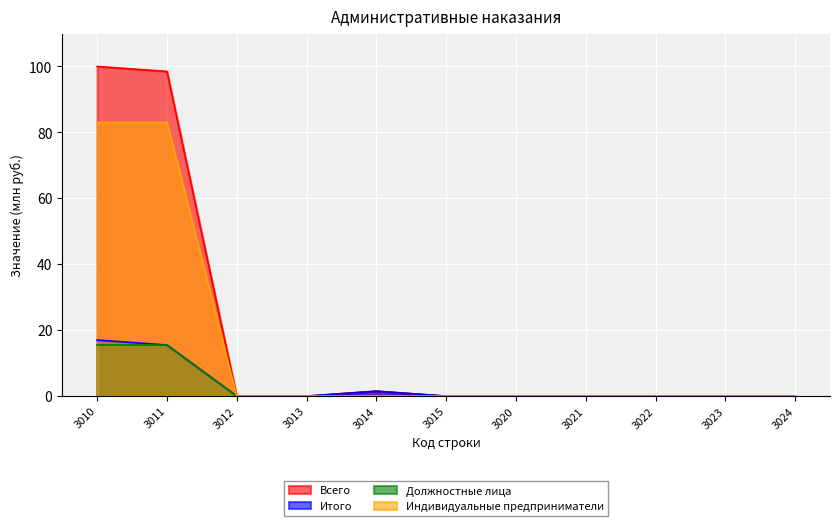

What is the difference between the Должностные лица values at 3011 and 3022?

15.5